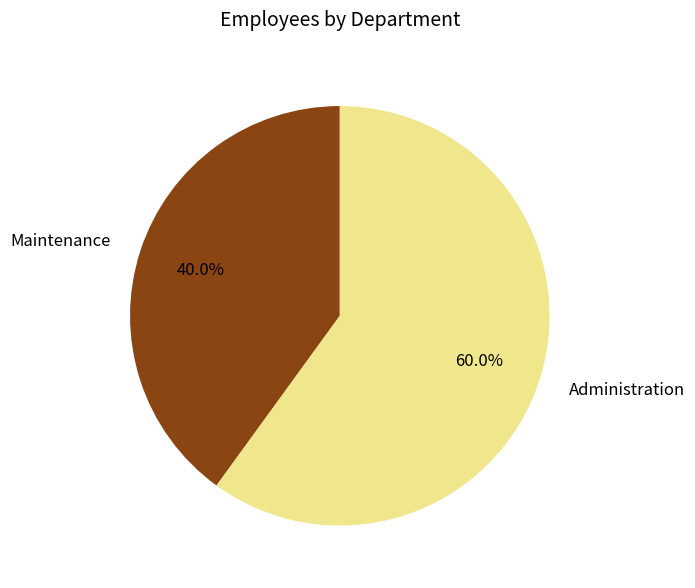

Rank the categories by value from highest to lowest.

Administration, Maintenance